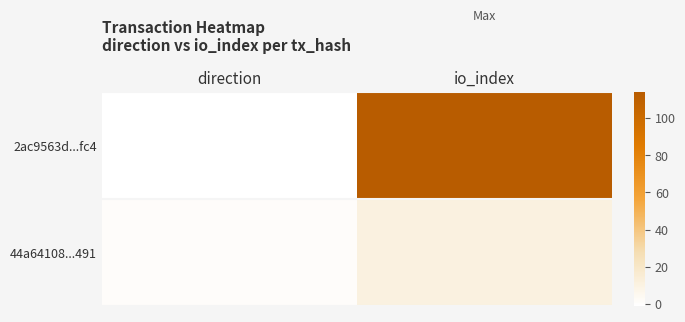

At which category is the sum across all series the highest?

io_index